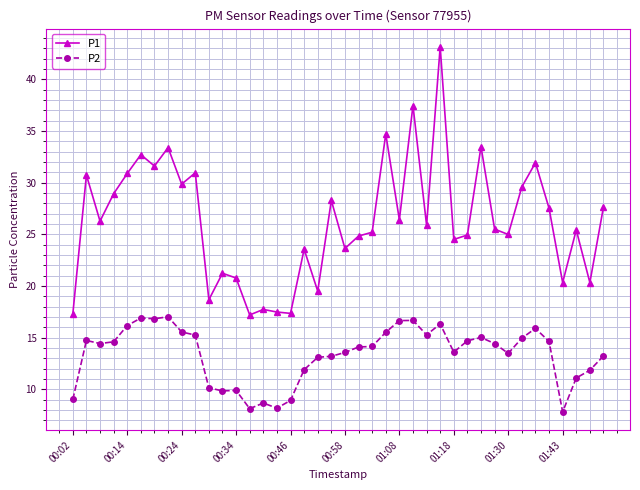

How many lines are shown in the chart?

2